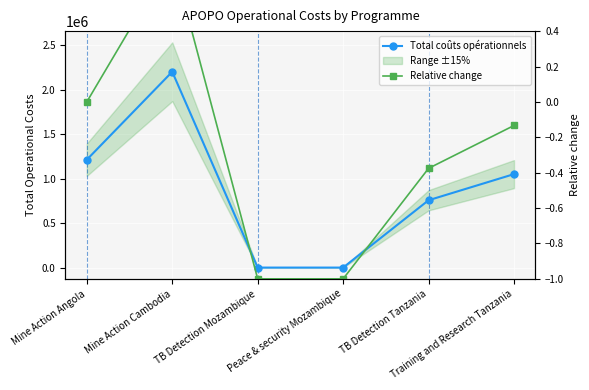

Between Mine Action Cambodia and TB Detection Mozambique, which series saw the biggest shift?

Total coûts opérationnels